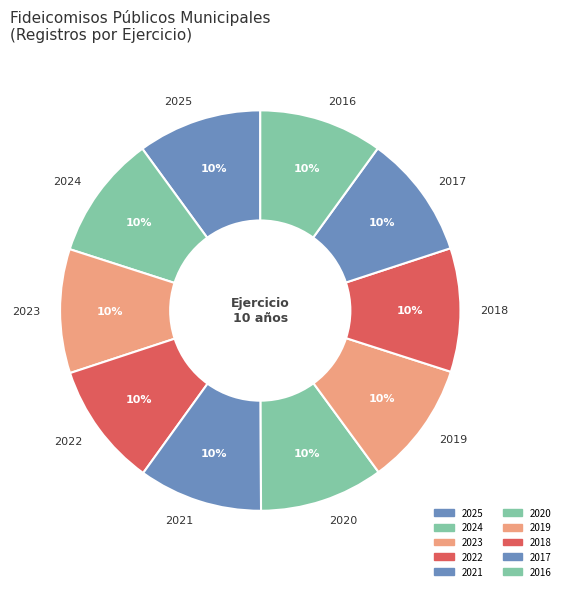

How many segments does this pie chart have?

10